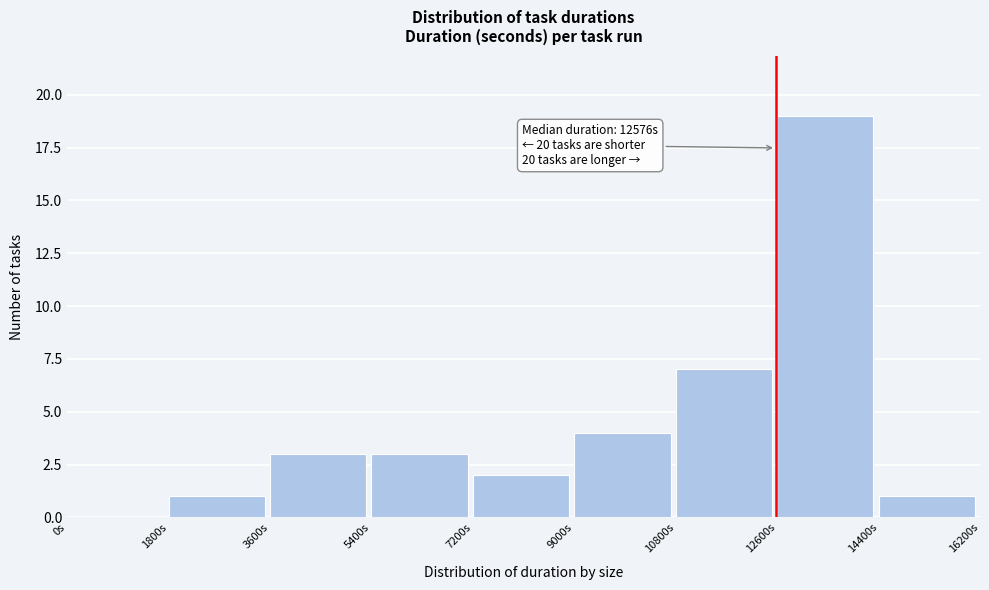

Over which range of the x-axis is the bar tallest?

12600 to 14400